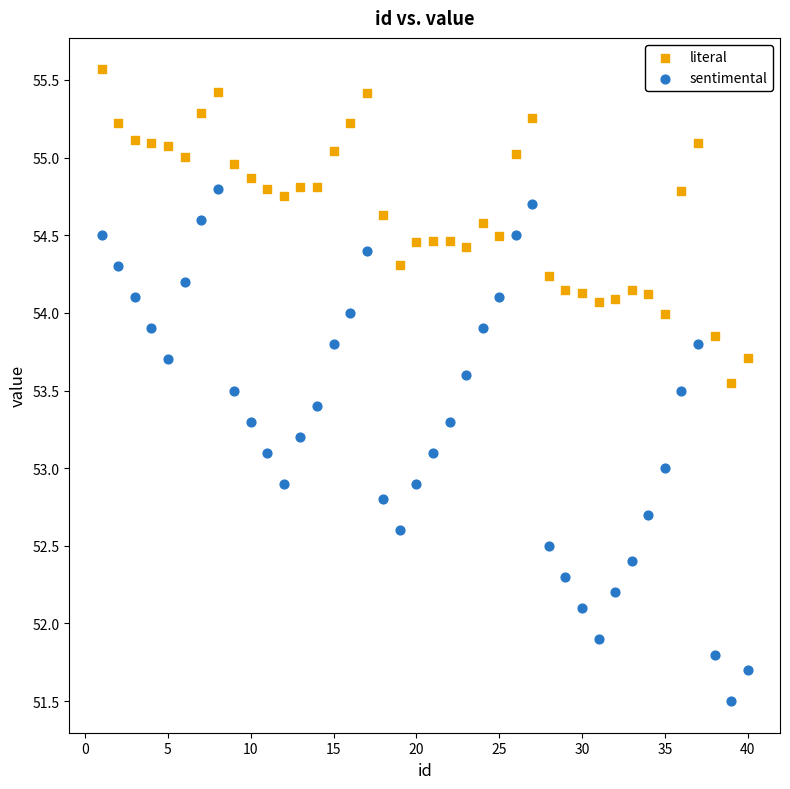

What is the X range (max minus min) for the scatter plot?

39.0